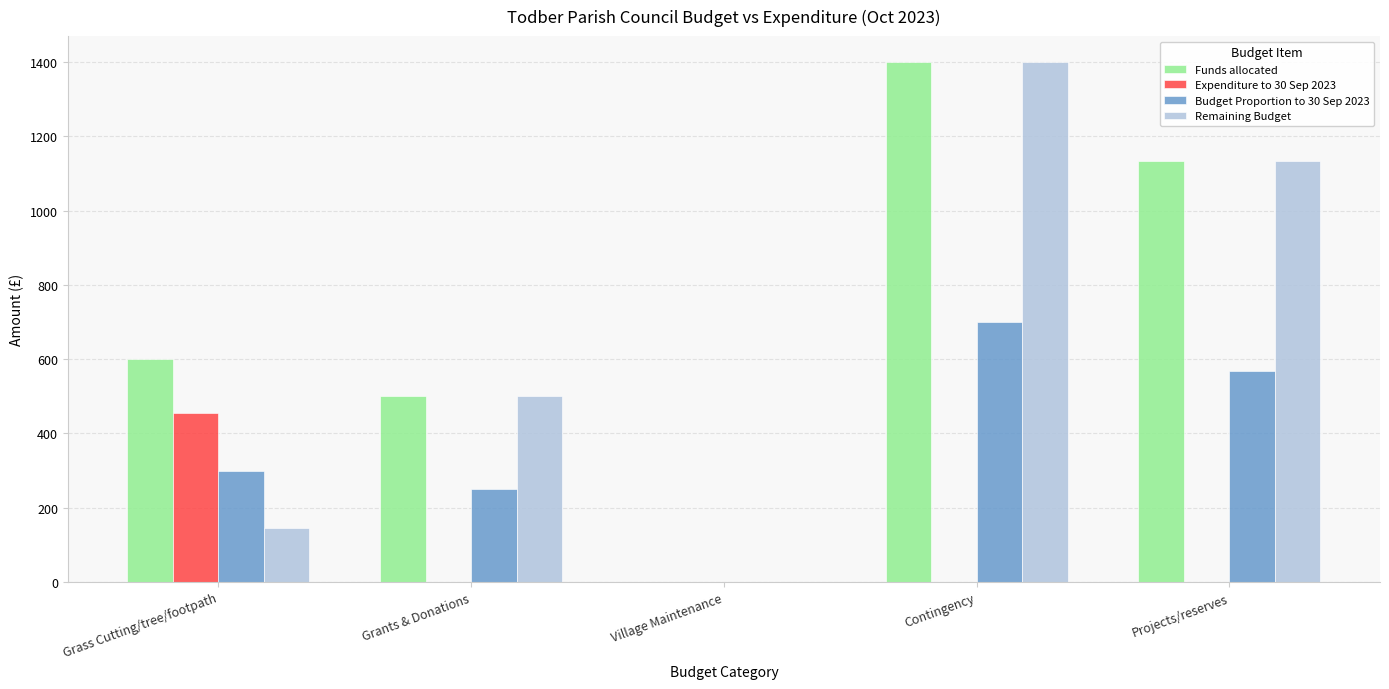

What are all the series names shown in the legend?

Funds allocated, Expenditure to 30 Sep 2023, Budget Proportion to 30 Sep 2023, Remaining Budget